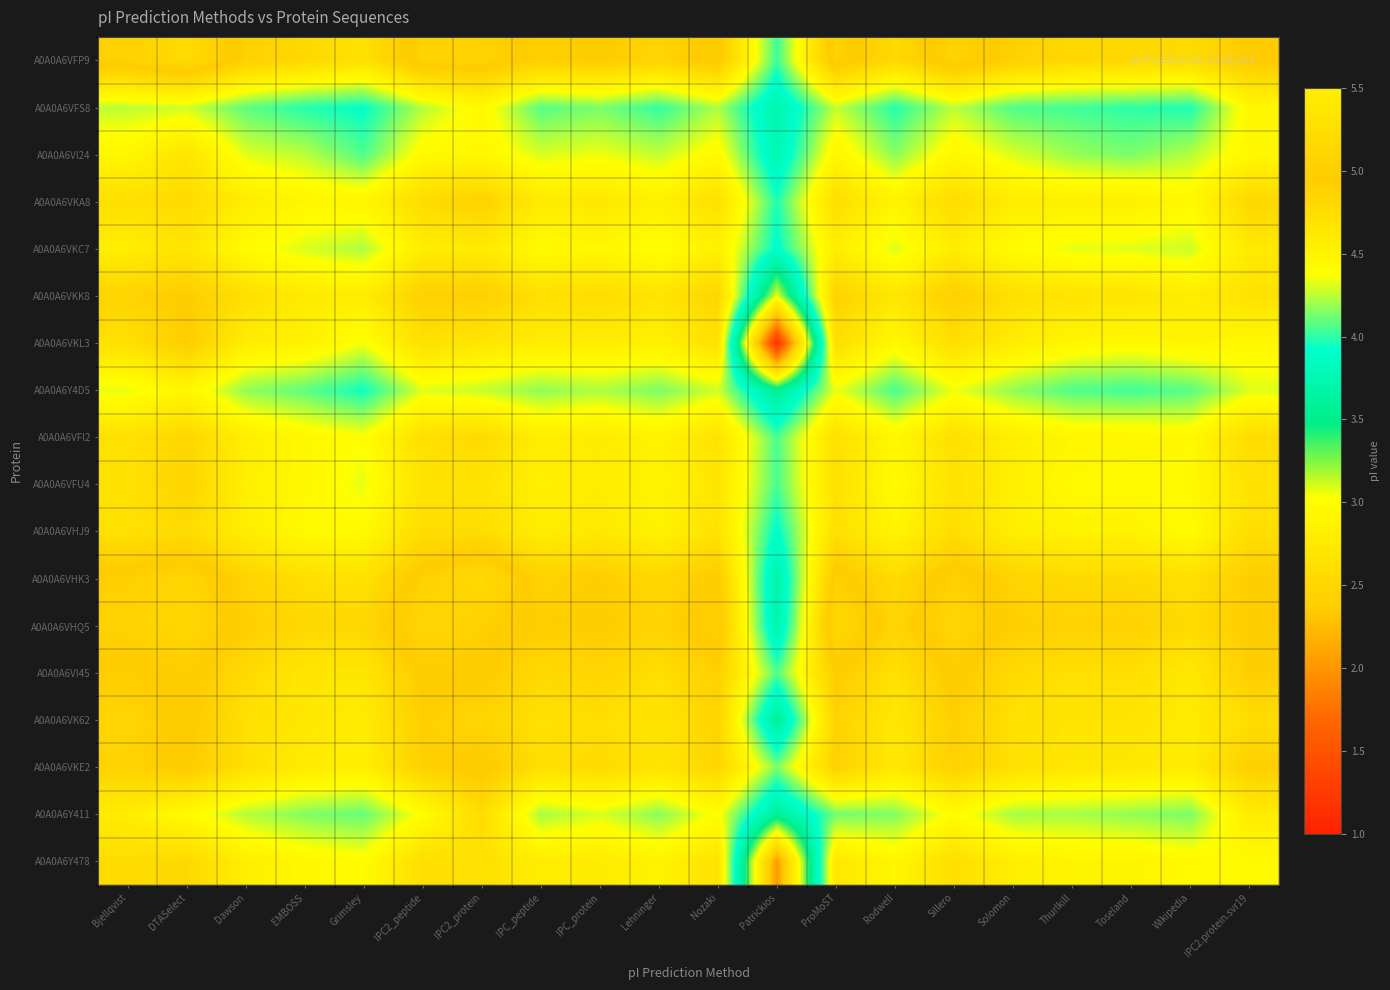

Reading left to right, transcribe all the data shown in this chart.

A0A0A6VFP9: Bjellqvist=5.0	DTASelect=5.2	Dawson=4.9	EMBOSS=4.8	Grimsley=4.7	IPC2_peptide=5.1	IPC2_protein=5.1	IPC_peptide=4.9	IPC_protein=5.0	Lehninger=4.9	Nozaki=5.0	Patrickios=4.0	ProMoST=5.1	Rodwell=4.8	Sillero=5.1	Solomon=4.9	Thurlkill=4.8	Toseland=4.8	Wikipedia=4.8	IPC2.protein.svr19=5.0
A0A0A6VFS8: Bjellqvist=4.3	DTASelect=4.3	Dawson=4.1	EMBOSS=4.0	Grimsley=3.9	IPC2_peptide=4.2	IPC2_protein=4.4	IPC_peptide=4.1	IPC_protein=4.1	Lehninger=4.0	Nozaki=4.2	Patrickios=3.7	ProMoST=4.3	Rodwell=4.0	Sillero=4.3	Solomon=4.1	Thurlkill=4.0	Toseland=4.0	Wikipedia=4.0	IPC2.protein.svr19=4.4
A0A0A6VI24: Bjellqvist=4.5	DTASelect=4.7	Dawson=4.3	EMBOSS=4.3	Grimsley=4.1	IPC2_peptide=4.4	IPC2_protein=4.5	IPC_peptide=4.3	IPC_protein=4.3	Lehninger=4.3	Nozaki=4.4	Patrickios=3.8	ProMoST=4.5	Rodwell=4.2	Sillero=4.5	Solomon=4.3	Thurlkill=4.2	Toseland=4.1	Wikipedia=4.2	IPC2.protein.svr19=4.5
A0A0A6VKA8: Bjellqvist=4.7	DTASelect=4.8	Dawson=4.6	EMBOSS=4.5	Grimsley=4.5	IPC2_peptide=4.8	IPC2_protein=4.9	IPC_peptide=4.6	IPC_protein=4.6	Lehninger=4.5	Nozaki=4.7	Patrickios=4.0	ProMoST=4.7	Rodwell=4.5	Sillero=4.8	Solomon=4.6	Thurlkill=4.5	Toseland=4.5	Wikipedia=4.4	IPC2.protein.svr19=4.8
A0A0A6VKC7: Bjellqvist=4.6	DTASelect=4.7	Dawson=4.4	EMBOSS=4.3	Grimsley=4.2	IPC2_peptide=4.6	IPC2_protein=4.6	IPC_peptide=4.4	IPC_protein=4.5	Lehninger=4.4	Nozaki=4.5	Patrickios=3.9	ProMoST=4.6	Rodwell=4.3	Sillero=4.6	Solomon=4.4	Thurlkill=4.3	Toseland=4.3	Wikipedia=4.3	IPC2.protein.svr19=4.6
A0A0A6VKK8: Bjellqvist=4.9	DTASelect=5.0	Dawson=4.7	EMBOSS=4.6	Grimsley=4.6	IPC2_peptide=4.9	IPC2_protein=4.9	IPC_peptide=4.7	IPC_protein=4.8	Lehninger=4.7	Nozaki=4.8	Patrickios=3.1	ProMoST=4.9	Rodwell=4.6	Sillero=4.9	Solomon=4.7	Thurlkill=4.7	Toseland=4.7	Wikipedia=4.6	IPC2.protein.svr19=4.7
A0A0A6VKL3: Bjellqvist=4.7	DTASelect=4.9	Dawson=4.6	EMBOSS=4.5	Grimsley=4.4	IPC2_peptide=4.7	IPC2_protein=4.6	IPC_peptide=4.6	IPC_protein=4.6	Lehninger=4.5	Nozaki=4.7	Patrickios=1.2	ProMoST=4.7	Rodwell=4.4	Sillero=4.7	Solomon=4.6	Thurlkill=4.5	Toseland=4.4	Wikipedia=4.5	IPC2.protein.svr19=4.4
A0A0A6Y4D5: Bjellqvist=4.3	DTASelect=4.5	Dawson=4.2	EMBOSS=4.1	Grimsley=3.9	IPC2_peptide=4.3	IPC2_protein=4.3	IPC_peptide=4.2	IPC_protein=4.2	Lehninger=4.1	Nozaki=4.3	Patrickios=3.6	ProMoST=4.3	Rodwell=4.0	Sillero=4.3	Solomon=4.2	Thurlkill=4.1	Toseland=4.0	Wikipedia=4.1	IPC2.protein.svr19=4.3
A0A0A6VFI2: Bjellqvist=4.7	DTASelect=4.8	Dawson=4.6	EMBOSS=4.5	Grimsley=4.4	IPC2_peptide=4.7	IPC2_protein=4.8	IPC_peptide=4.6	IPC_protein=4.6	Lehninger=4.5	Nozaki=4.7	Patrickios=4.0	ProMoST=4.7	Rodwell=4.5	Sillero=4.7	Solomon=4.6	Thurlkill=4.5	Toseland=4.5	Wikipedia=4.4	IPC2.protein.svr19=4.8
A0A0A6VFU4: Bjellqvist=4.7	DTASelect=4.9	Dawson=4.5	EMBOSS=4.5	Grimsley=4.3	IPC2_peptide=4.7	IPC2_protein=4.7	IPC_peptide=4.5	IPC_protein=4.6	Lehninger=4.5	Nozaki=4.7	Patrickios=4.0	ProMoST=4.7	Rodwell=4.4	Sillero=4.7	Solomon=4.5	Thurlkill=4.4	Toseland=4.4	Wikipedia=4.4	IPC2.protein.svr19=4.7
A0A0A6VHJ9: Bjellqvist=4.7	DTASelect=4.8	Dawson=4.6	EMBOSS=4.4	Grimsley=4.4	IPC2_peptide=4.7	IPC2_protein=4.7	IPC_peptide=4.6	IPC_protein=4.6	Lehninger=4.5	Nozaki=4.7	Patrickios=3.9	ProMoST=4.7	Rodwell=4.5	Sillero=4.7	Solomon=4.6	Thurlkill=4.5	Toseland=4.5	Wikipedia=4.4	IPC2.protein.svr19=4.7
A0A0A6VHK3: Bjellqvist=5.0	DTASelect=5.1	Dawson=4.9	EMBOSS=4.7	Grimsley=4.7	IPC2_peptide=5.0	IPC2_protein=5.2	IPC_peptide=4.9	IPC_protein=4.9	Lehninger=4.8	Nozaki=5.0	Patrickios=3.7	ProMoST=5.0	Rodwell=4.8	Sillero=5.0	Solomon=4.9	Thurlkill=4.8	Toseland=4.8	Wikipedia=4.7	IPC2.protein.svr19=4.9
A0A0A6VHQ5: Bjellqvist=5.1	DTASelect=5.1	Dawson=4.9	EMBOSS=4.8	Grimsley=4.8	IPC2_peptide=5.1	IPC2_protein=5.0	IPC_peptide=4.9	IPC_protein=4.9	Lehninger=4.9	Nozaki=5.0	Patrickios=3.7	ProMoST=5.2	Rodwell=4.9	Sillero=5.1	Solomon=4.9	Thurlkill=4.9	Toseland=4.9	Wikipedia=4.8	IPC2.protein.svr19=4.9
A0A0A6VI45: Bjellqvist=4.9	DTASelect=5.0	Dawson=4.8	EMBOSS=4.6	Grimsley=4.6	IPC2_peptide=5.0	IPC2_protein=5.0	IPC_peptide=4.8	IPC_protein=4.9	Lehninger=4.7	Nozaki=4.9	Patrickios=4.1	ProMoST=4.9	Rodwell=4.7	Sillero=5.0	Solomon=4.8	Thurlkill=4.7	Toseland=4.7	Wikipedia=4.6	IPC2.protein.svr19=4.9
A0A0A6VK62: Bjellqvist=4.9	DTASelect=5.0	Dawson=4.7	EMBOSS=4.6	Grimsley=4.6	IPC2_peptide=4.9	IPC2_protein=4.8	IPC_peptide=4.7	IPC_protein=4.7	Lehninger=4.7	Nozaki=4.9	Patrickios=3.6	ProMoST=4.9	Rodwell=4.6	Sillero=4.9	Solomon=4.7	Thurlkill=4.7	Toseland=4.7	Wikipedia=4.6	IPC2.protein.svr19=4.7
A0A0A6VKE2: Bjellqvist=4.9	DTASelect=5.0	Dawson=4.7	EMBOSS=4.6	Grimsley=4.5	IPC2_peptide=4.9	IPC2_protein=5.0	IPC_peptide=4.7	IPC_protein=4.8	Lehninger=4.7	Nozaki=4.8	Patrickios=4.1	ProMoST=4.9	Rodwell=4.6	Sillero=4.9	Solomon=4.7	Thurlkill=4.6	Toseland=4.6	Wikipedia=4.6	IPC2.protein.svr19=4.9
A0A0A6Y411: Bjellqvist=4.6	DTASelect=4.4	Dawson=4.2	EMBOSS=4.2	Grimsley=4.1	IPC2_peptide=4.4	IPC2_protein=4.8	IPC_peptide=4.2	IPC_protein=4.3	Lehninger=4.2	Nozaki=4.4	Patrickios=3.6	ProMoST=4.1	Rodwell=4.2	Sillero=4.4	Solomon=4.2	Thurlkill=4.2	Toseland=4.2	Wikipedia=4.1	IPC2.protein.svr19=4.6
A0A0A6Y478: Bjellqvist=4.8	DTASelect=4.8	Dawson=4.6	EMBOSS=4.5	Grimsley=4.4	IPC2_peptide=4.7	IPC2_protein=4.7	IPC_peptide=4.6	IPC_protein=4.6	Lehninger=4.5	Nozaki=4.7	Patrickios=2.0	ProMoST=4.6	Rodwell=4.5	Sillero=4.7	Solomon=4.6	Thurlkill=4.5	Toseland=4.5	Wikipedia=4.4	IPC2.protein.svr19=4.4